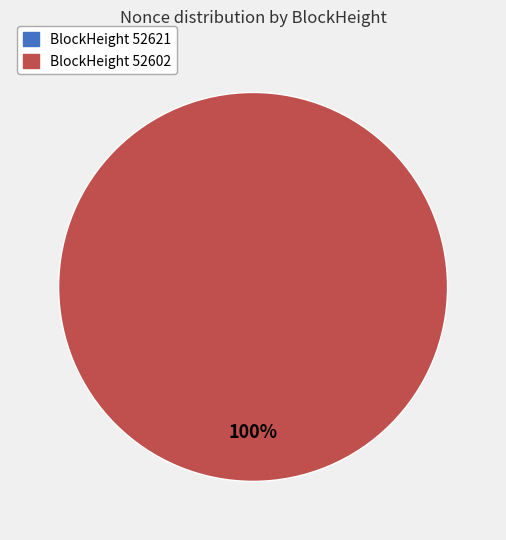

What percentage do 52602 and 52621 together represent?

100.0%